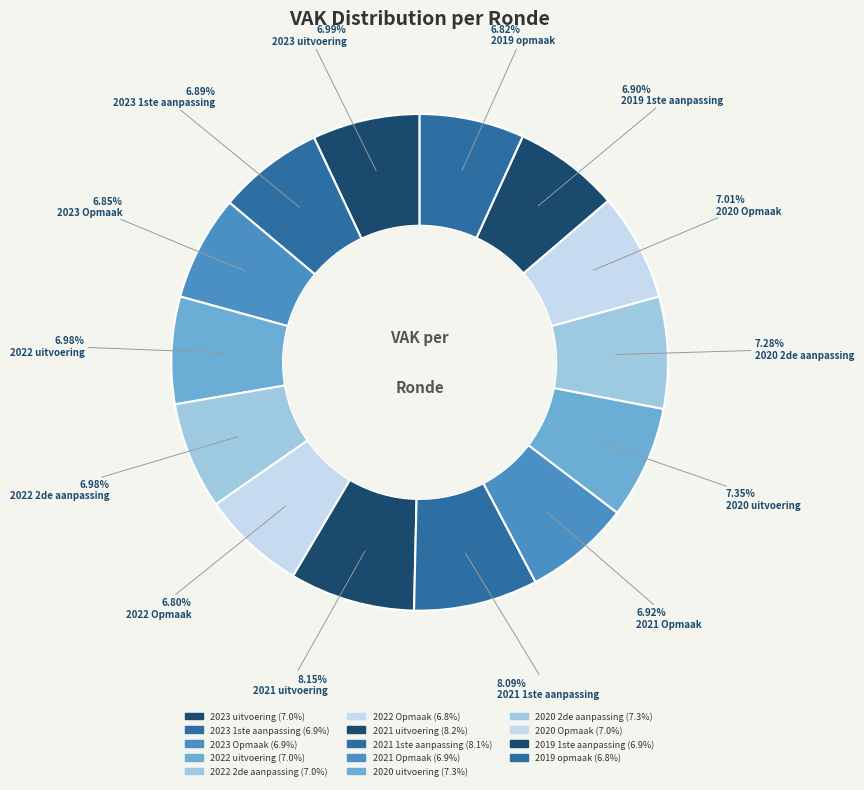

Do 2022 uitvoering and 2019 opmaak together represent more than half of the pie?

No